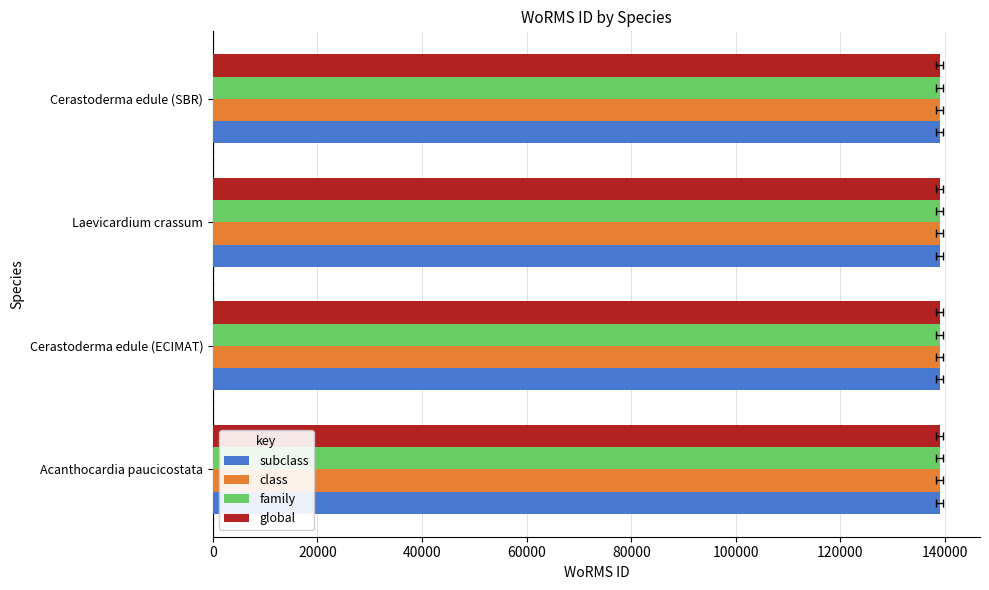

How many family values are between 138998 and 139004?

3